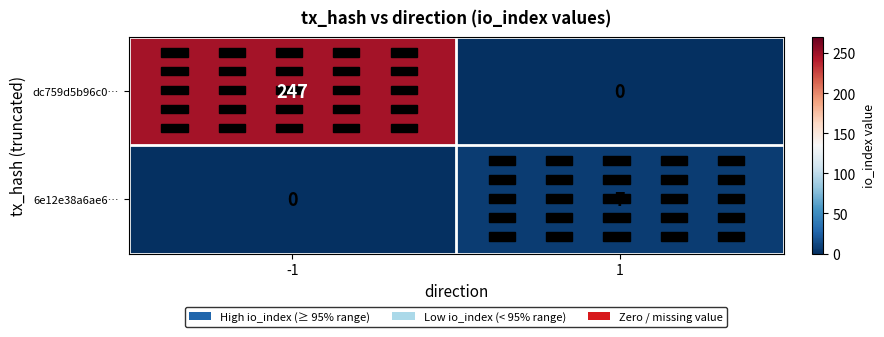

List the series in order of their overall mean, lowest first.

6e12e38a6ae6…, dc759d5b96c0…